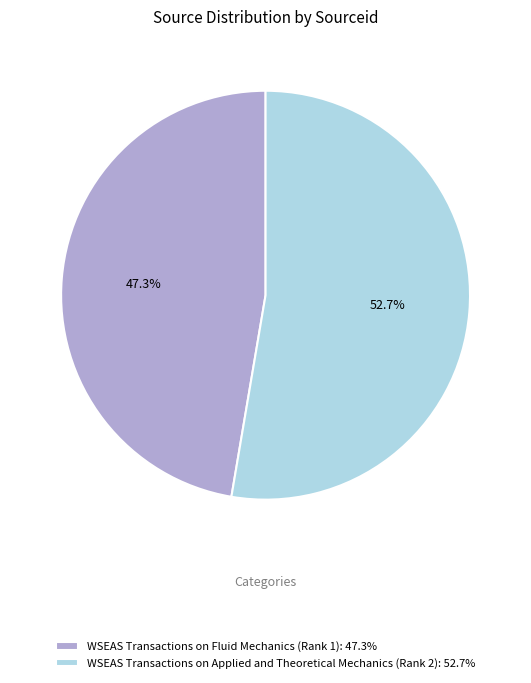

To the nearest percent, what is the combined percentage of WSEAS Transactions on Fluid Mechanics (Rank 1) and WSEAS Transactions on Applied and Theoretical Mechanics (Rank 2)?

100%